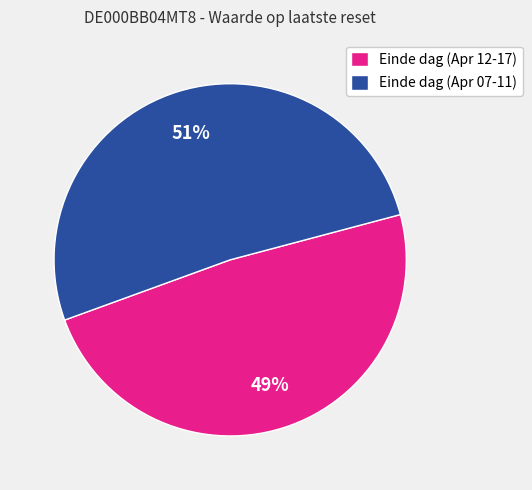

Is there any slice that represents more than half of the pie?

Yes